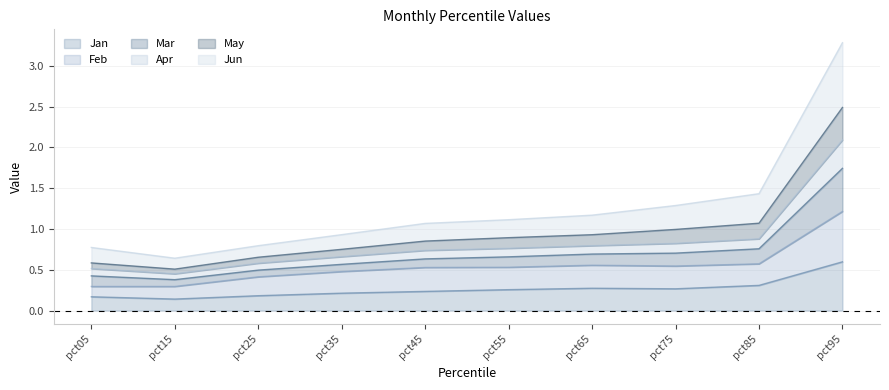

List the series in order of their peak value, lowest first.

Jan, Feb, Jun, Apr, May, Mar